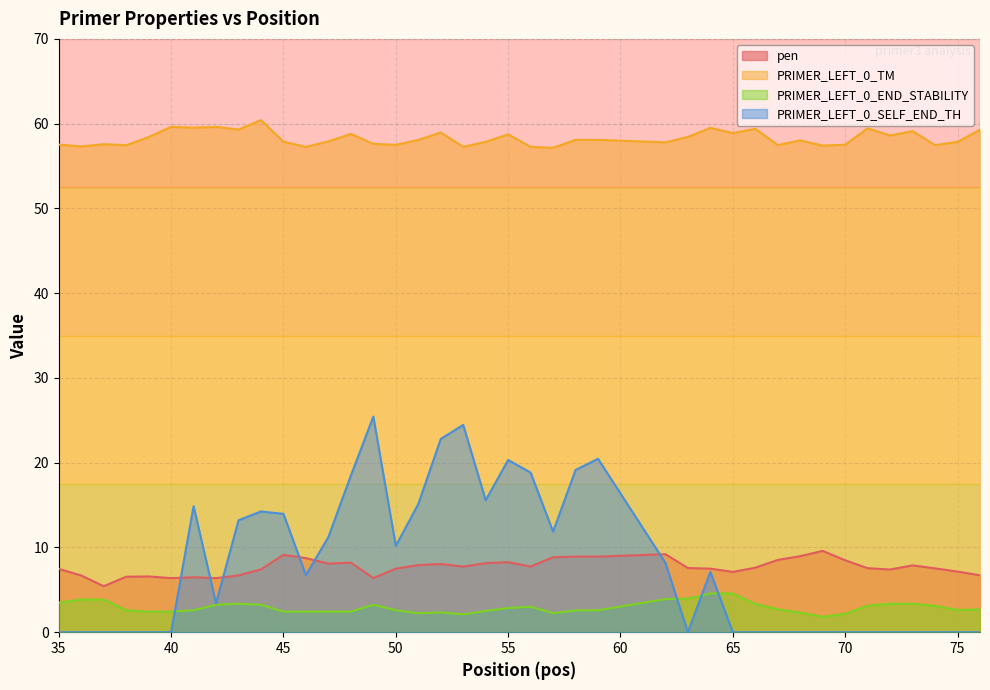

Which series has the widest spread of values?

PRIMER_LEFT_0_SELF_END_TH